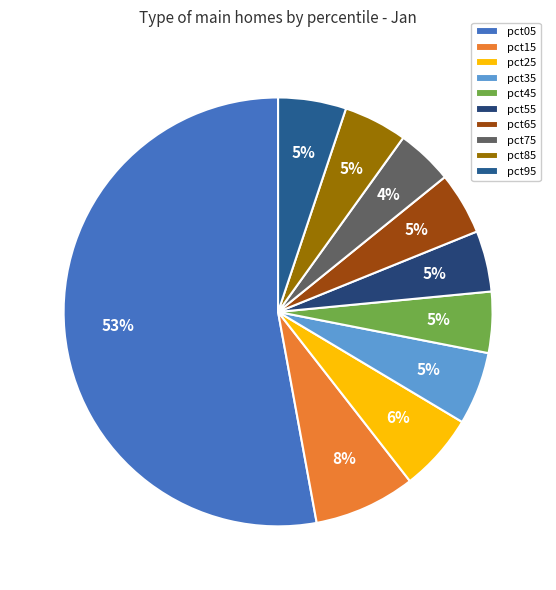

What percentage is the pct55 slice, to the nearest percent?

5%